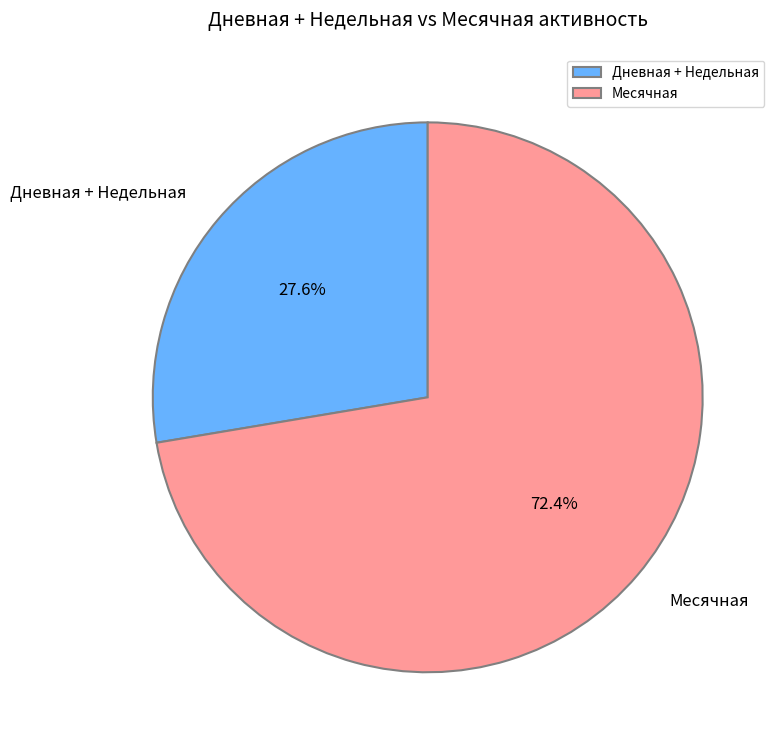

How much of the chart is everything except Дневная + Недельная?

72.4%